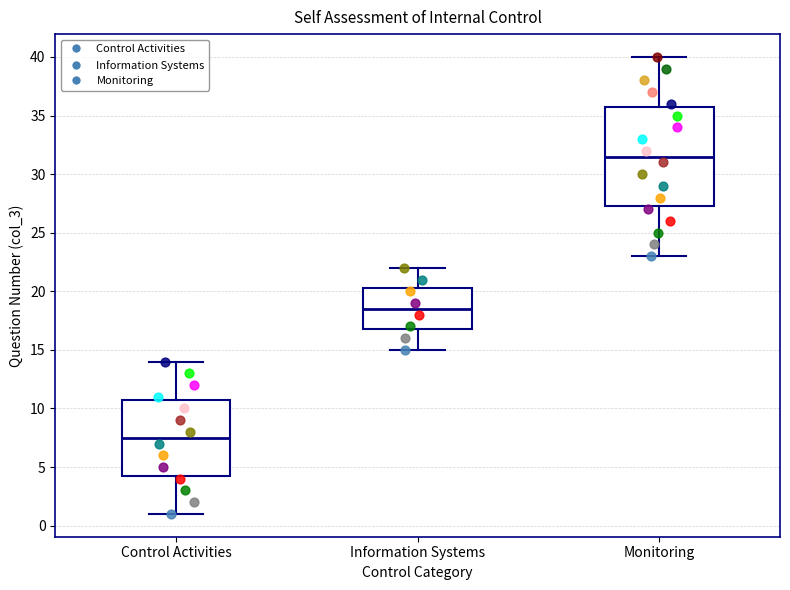

Reading left to right, read every box against the y-axis: the position of its median line, the range the box covers, and the ends of its whiskers. The values are not printed on the chart, so give them approximately, as read against the axis.

Control Activities: median 7.5, box 4.5 to 11.0, whiskers 1.0 to 14.0
Information Systems: median 18.5, box 17.0 to 20.5, whiskers 15.0 to 22.0
Monitoring: median 31.5, box 27.5 to 36.0, whiskers 23.0 to 40.0